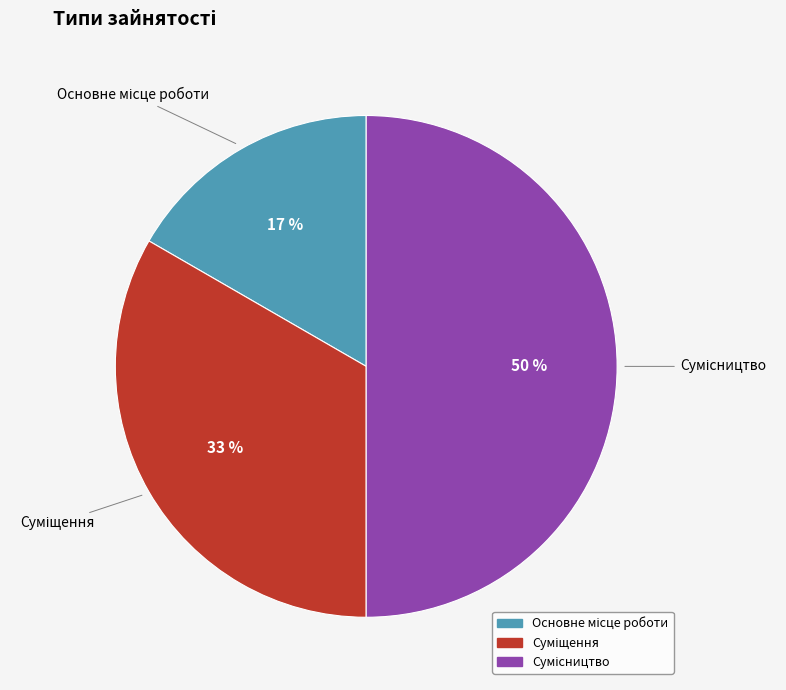

To the nearest percent, what is the average slice percentage?

33%